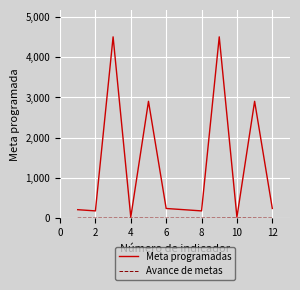

Which series has the largest range (max minus min)?

Meta programadas